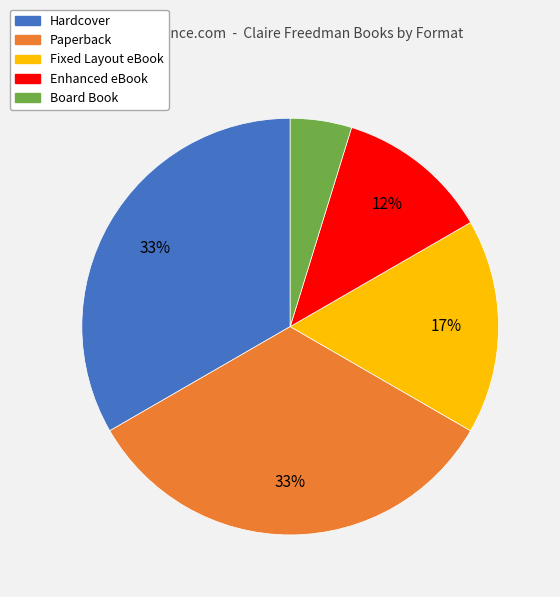

To the nearest percent, what is the average slice percentage?

20%